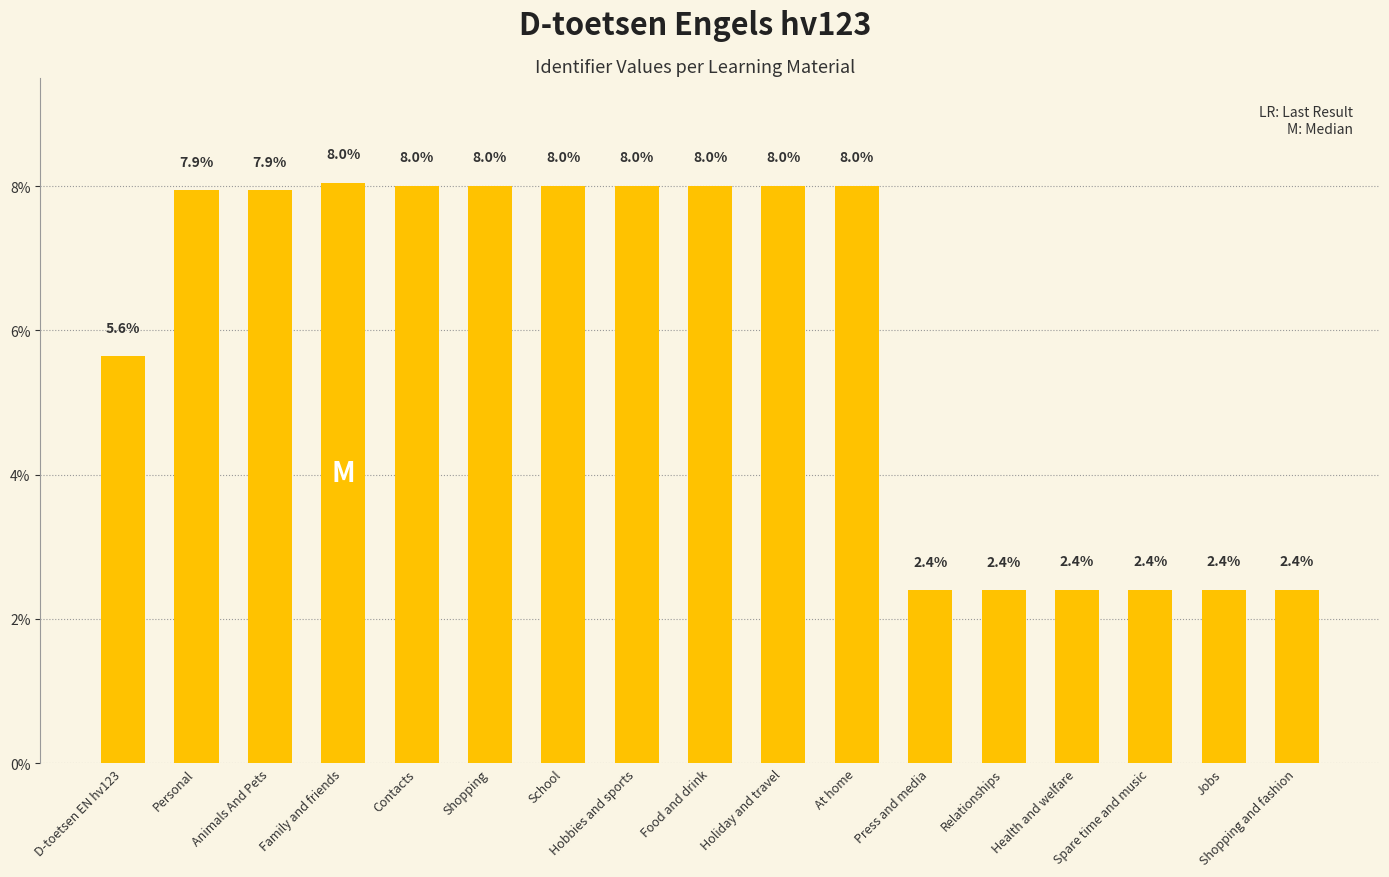

Reading left to right, list all the values displayed in this chart.

5.6	7.9	7.9	8.0	8.0	8.0	8.0	8.0	8.0	8.0	8.0	2.4	2.4	2.4	2.4	2.4	2.4